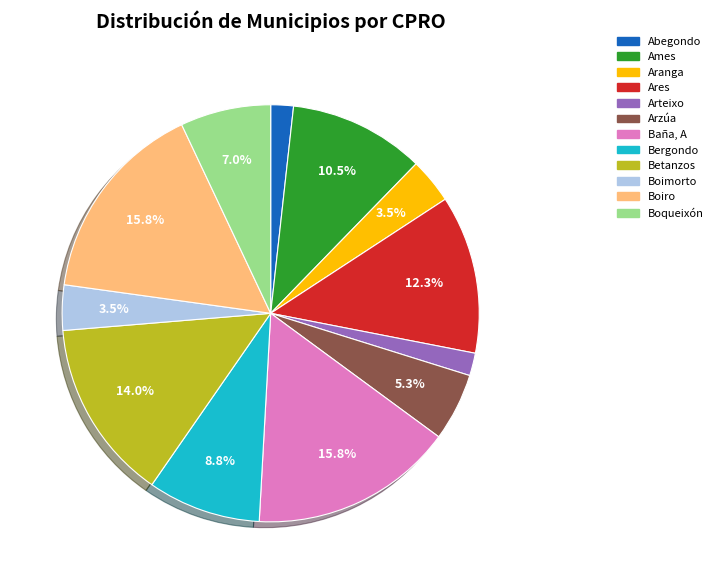

Count the number of slices in the pie.

12